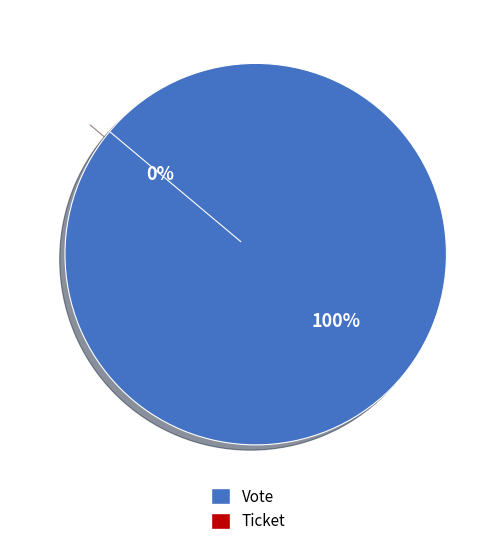

Which slice is the largest?

Vote